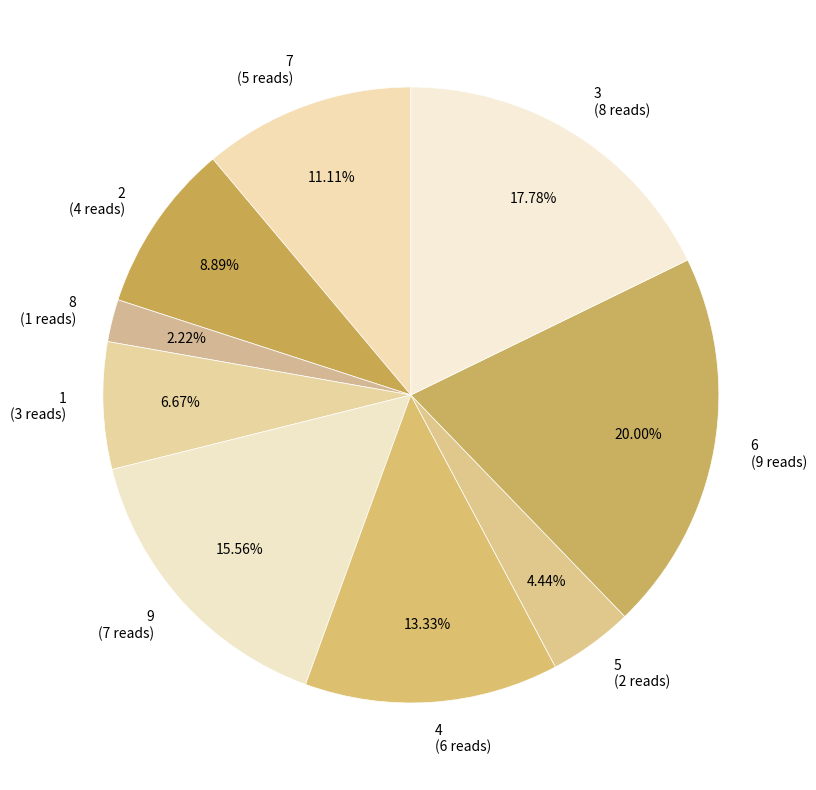

To the nearest percent, what is the difference between the largest and smallest slice percentages?

18%